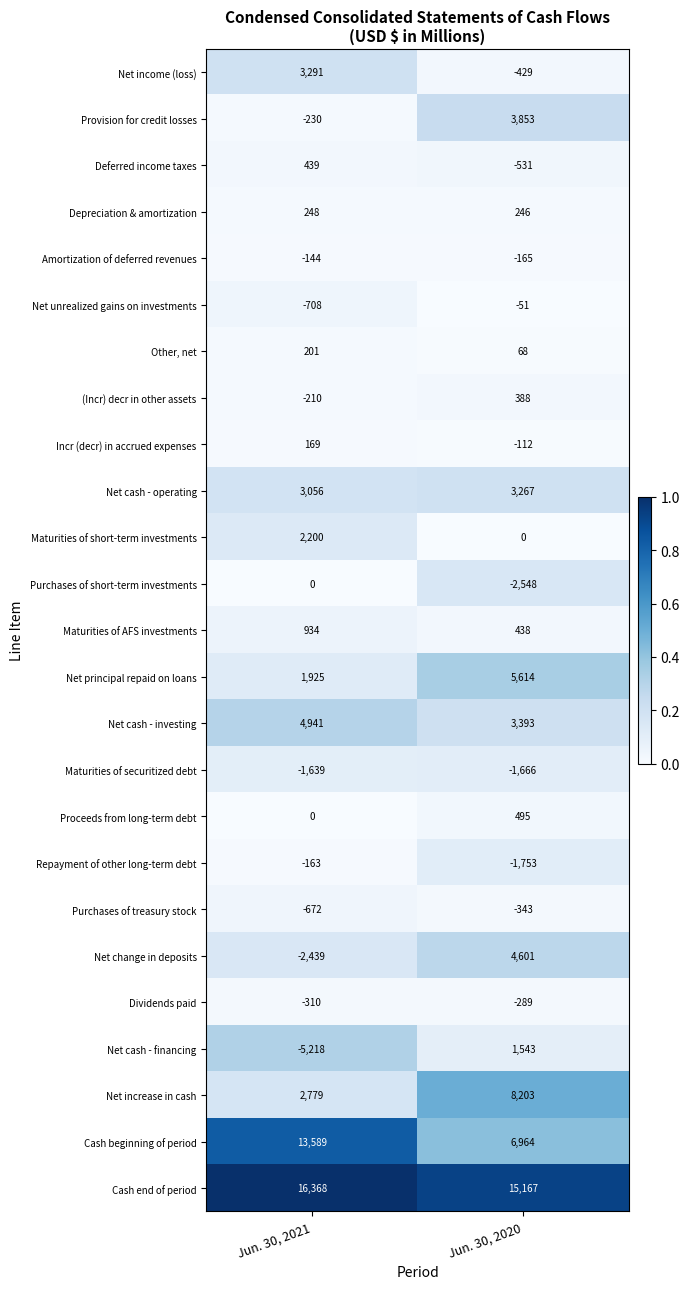

Rank the categories by Net cash - investing value from highest to lowest.

Jun. 30, 2021, Jun. 30, 2020